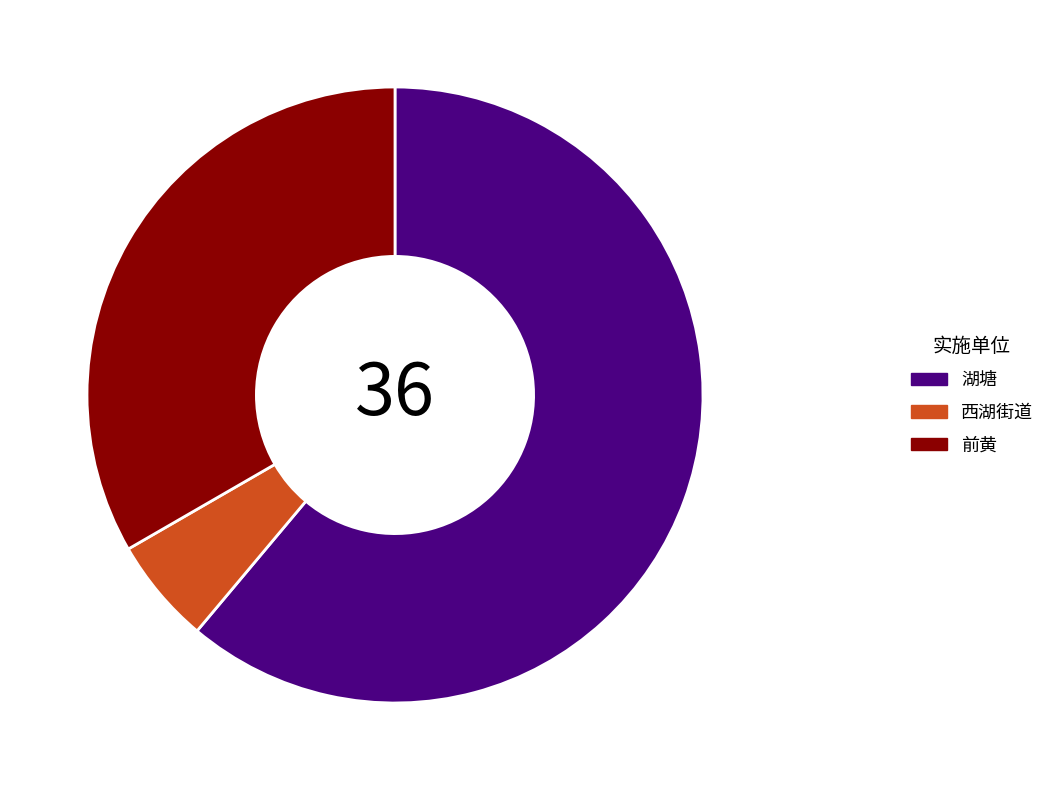

Which category accounts for the majority?

湖塘